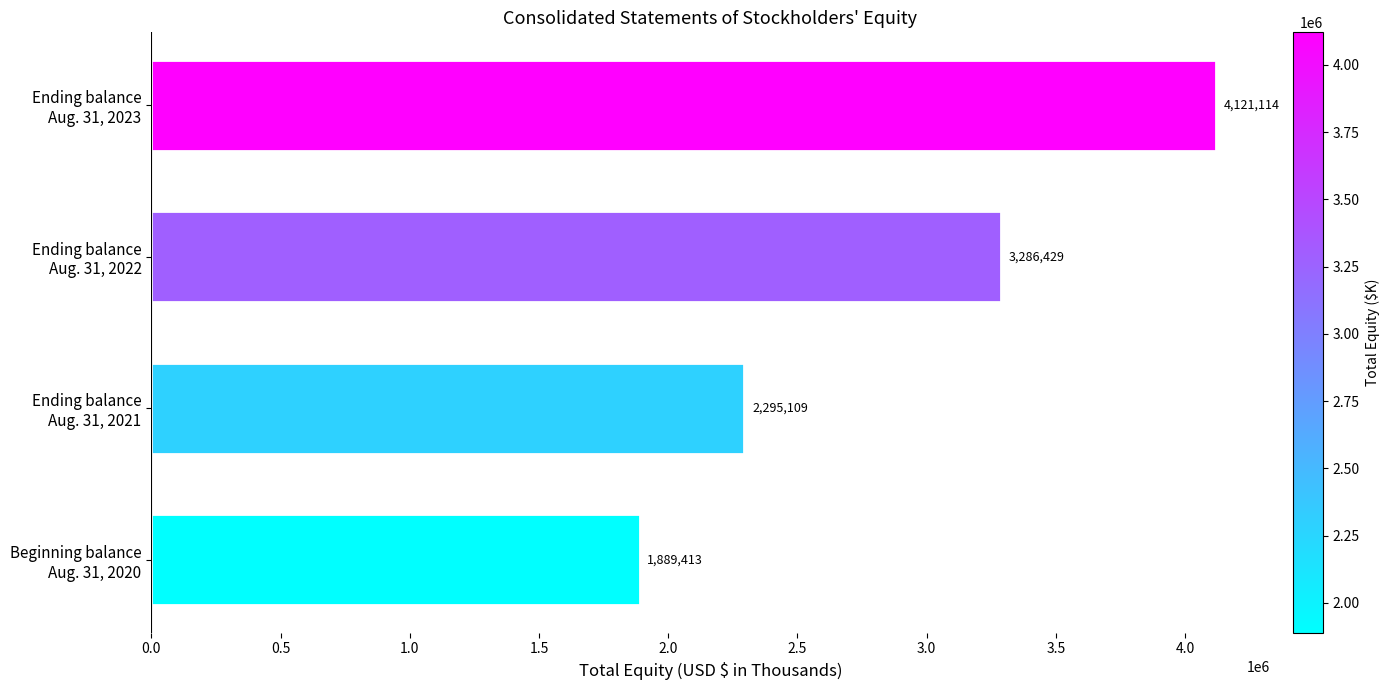

How many values are between 2295109 and 4121114?

3